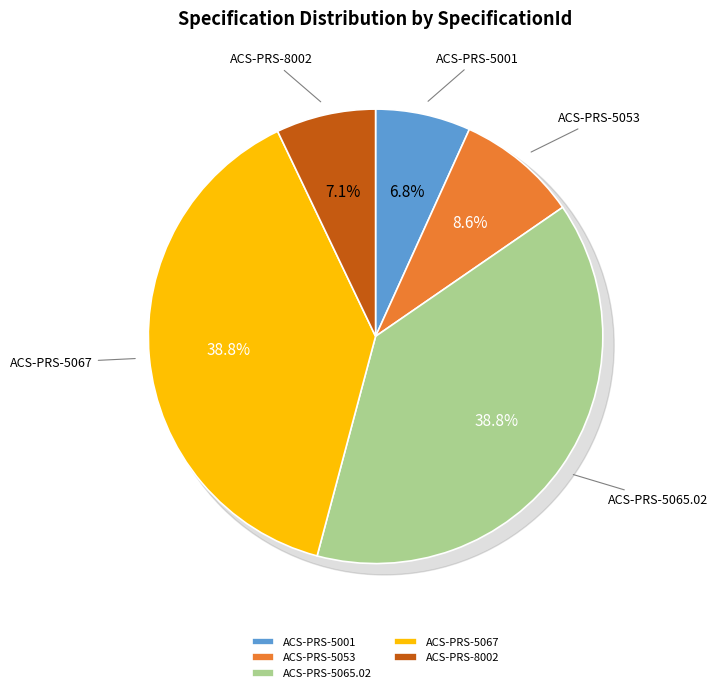

Is it true that ACS-PRS-5065.02 is 25% of the pie?

False